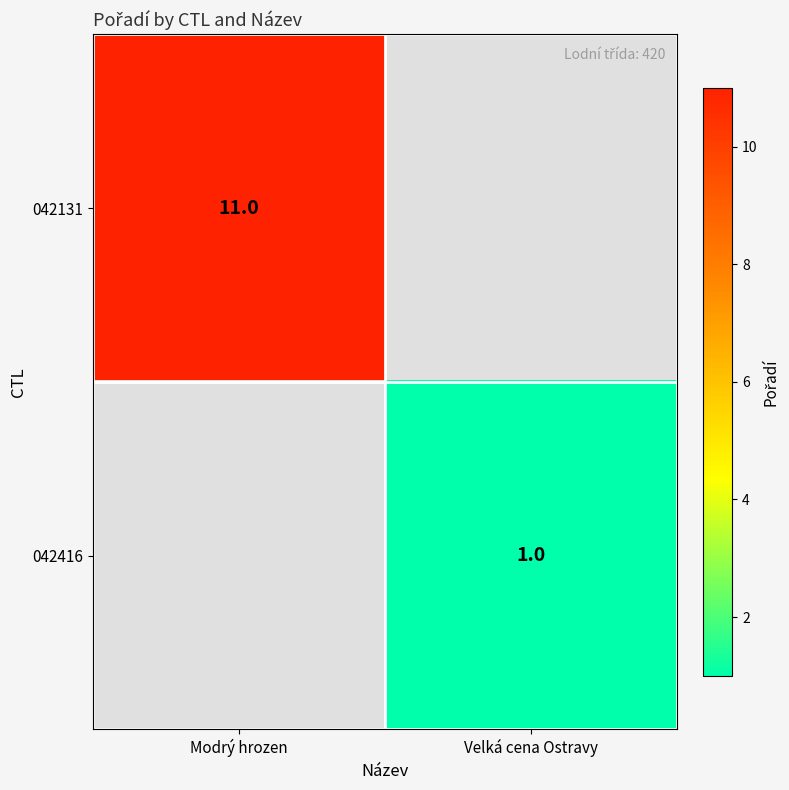

What value does the 042416 series have at Velká cena Ostravy?

1.0